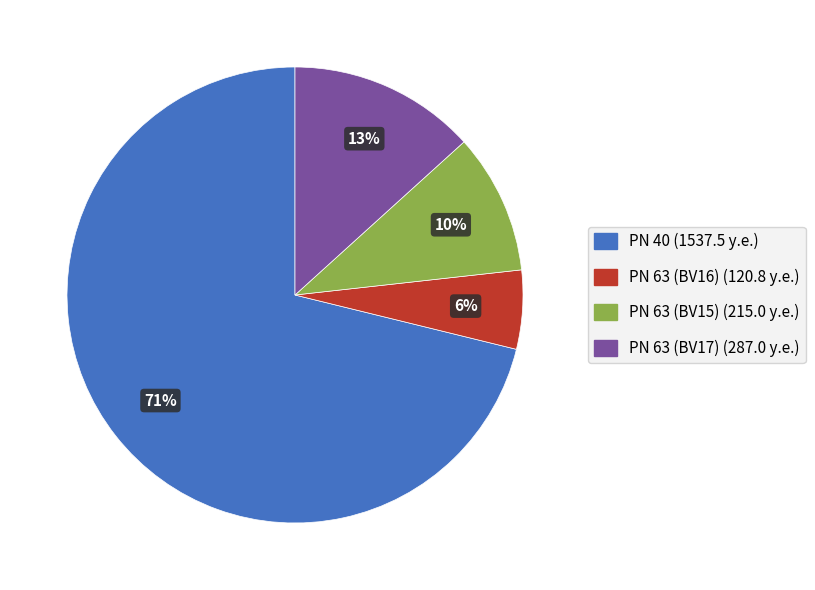

To the nearest percent, what is the average slice percentage?

25%